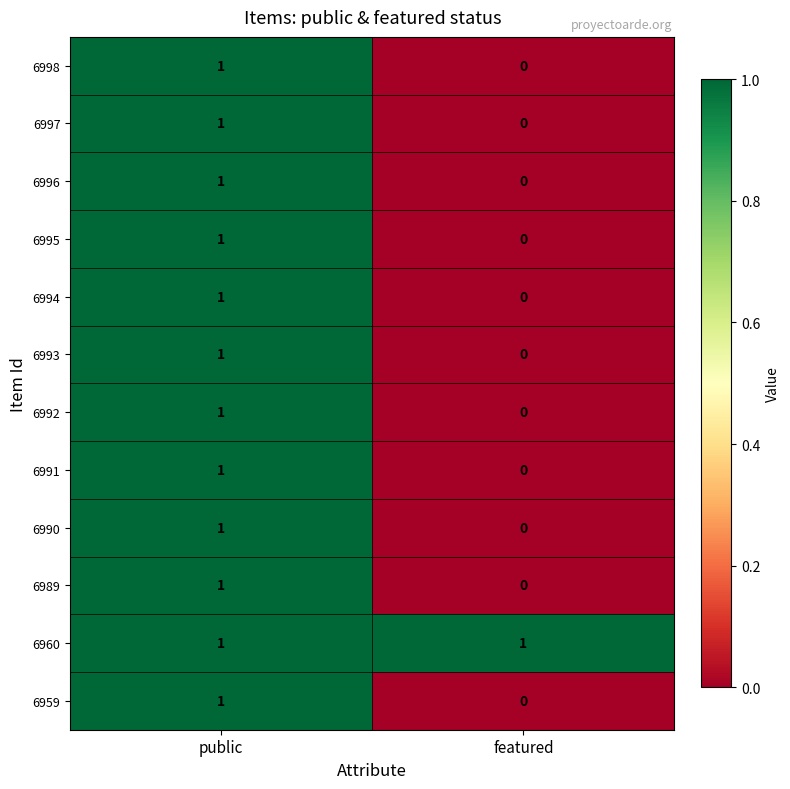

What is the spread (max minus min) of values at featured?

1